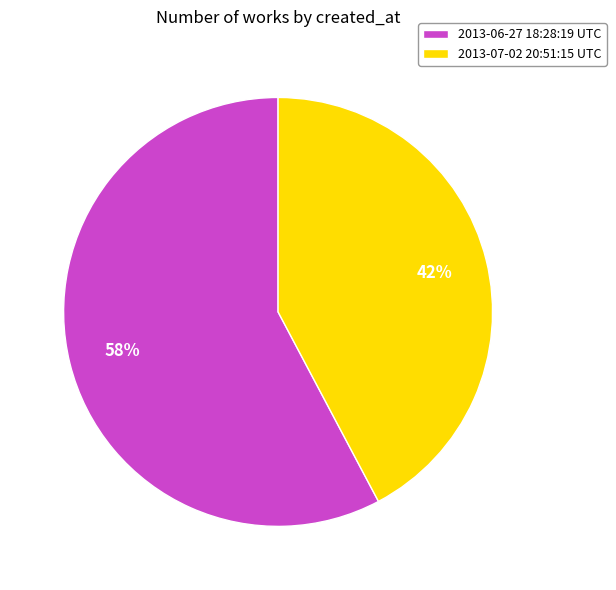

Is there any slice that represents more than half of the pie?

Yes